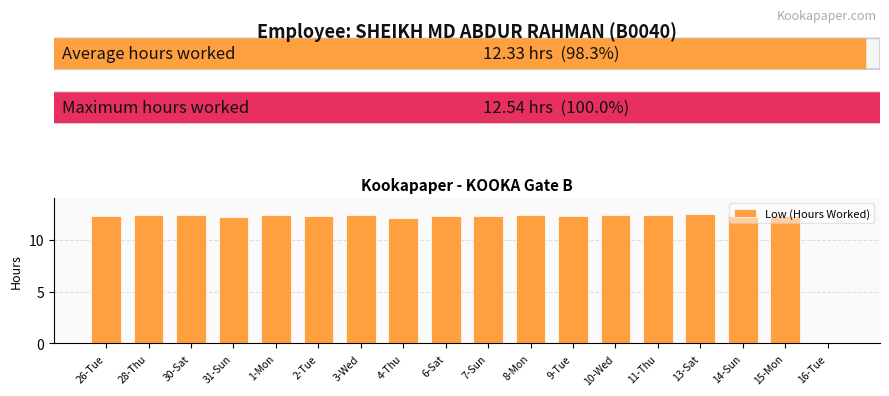

What is the sum of all values?

209.6